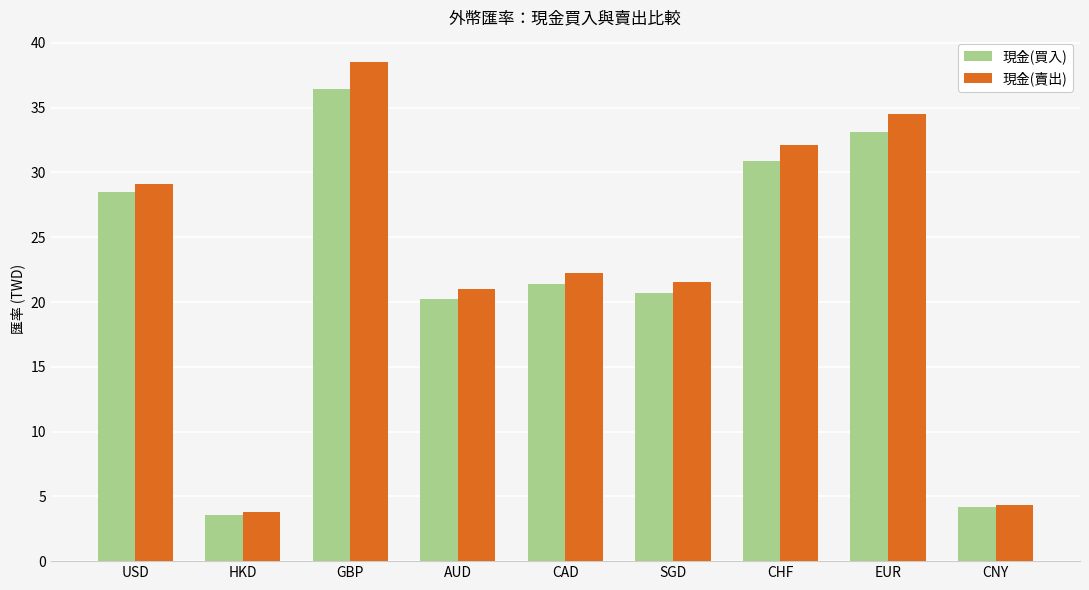

What is the spread (max minus min) of values at CHF?

1.2